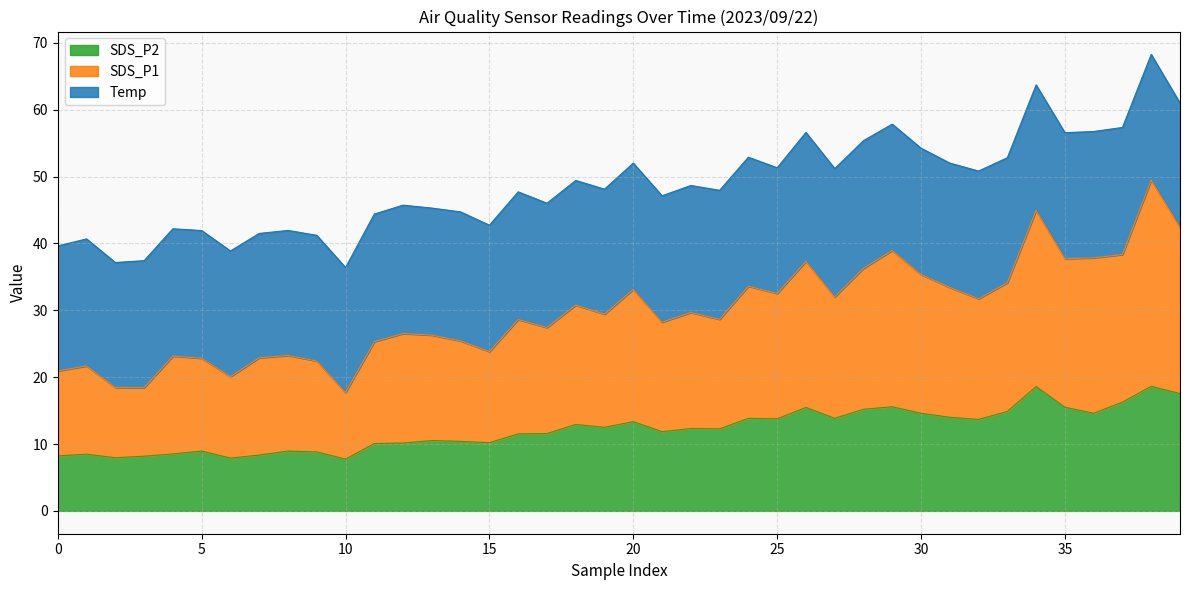

The value of SDS_P2 at 0 is 3.1. True or false?

False